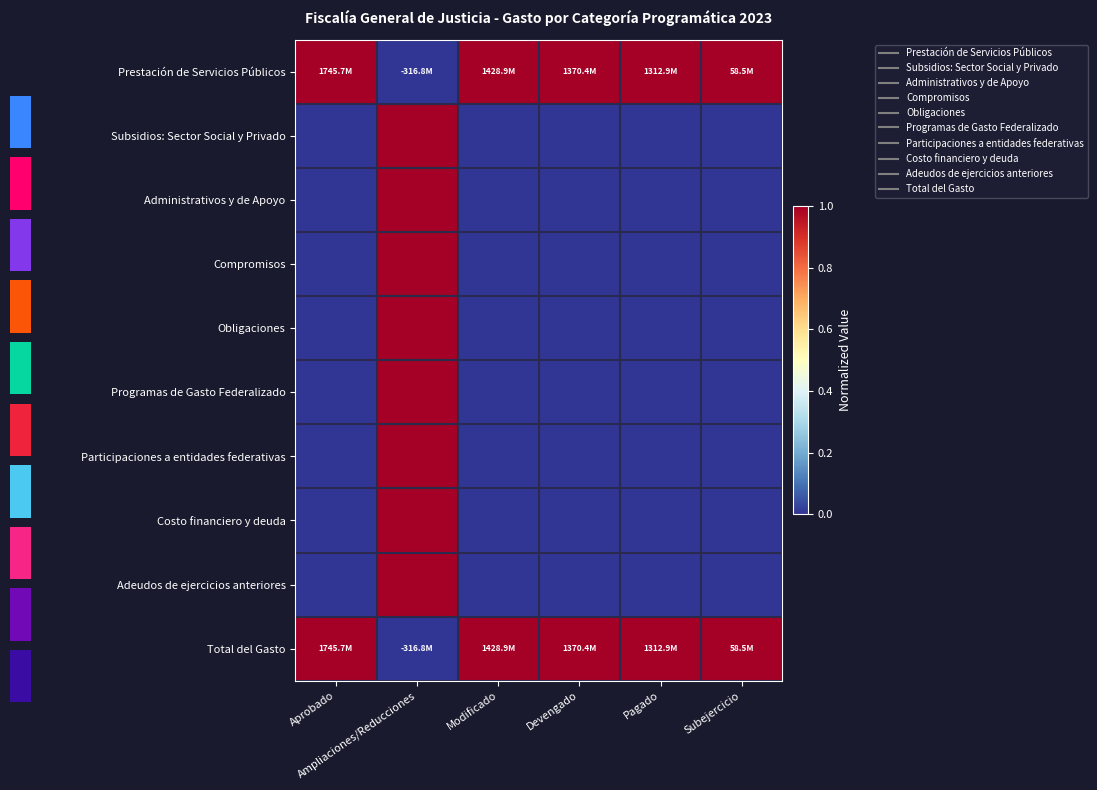

How many Total del Gasto values are between 1 and 2?

5